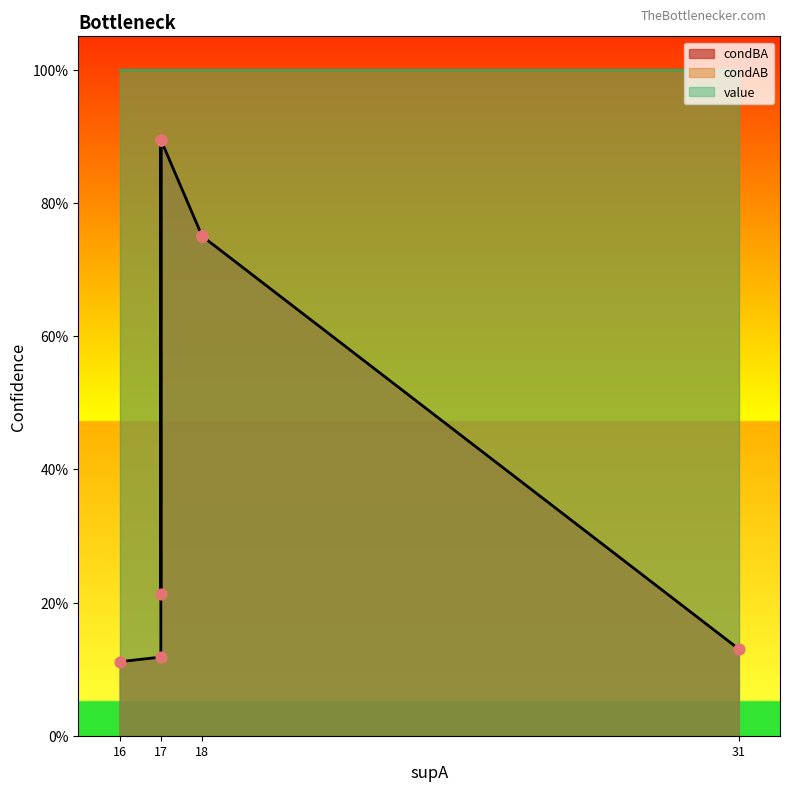

Which series contains the lowest Y value?

condBA